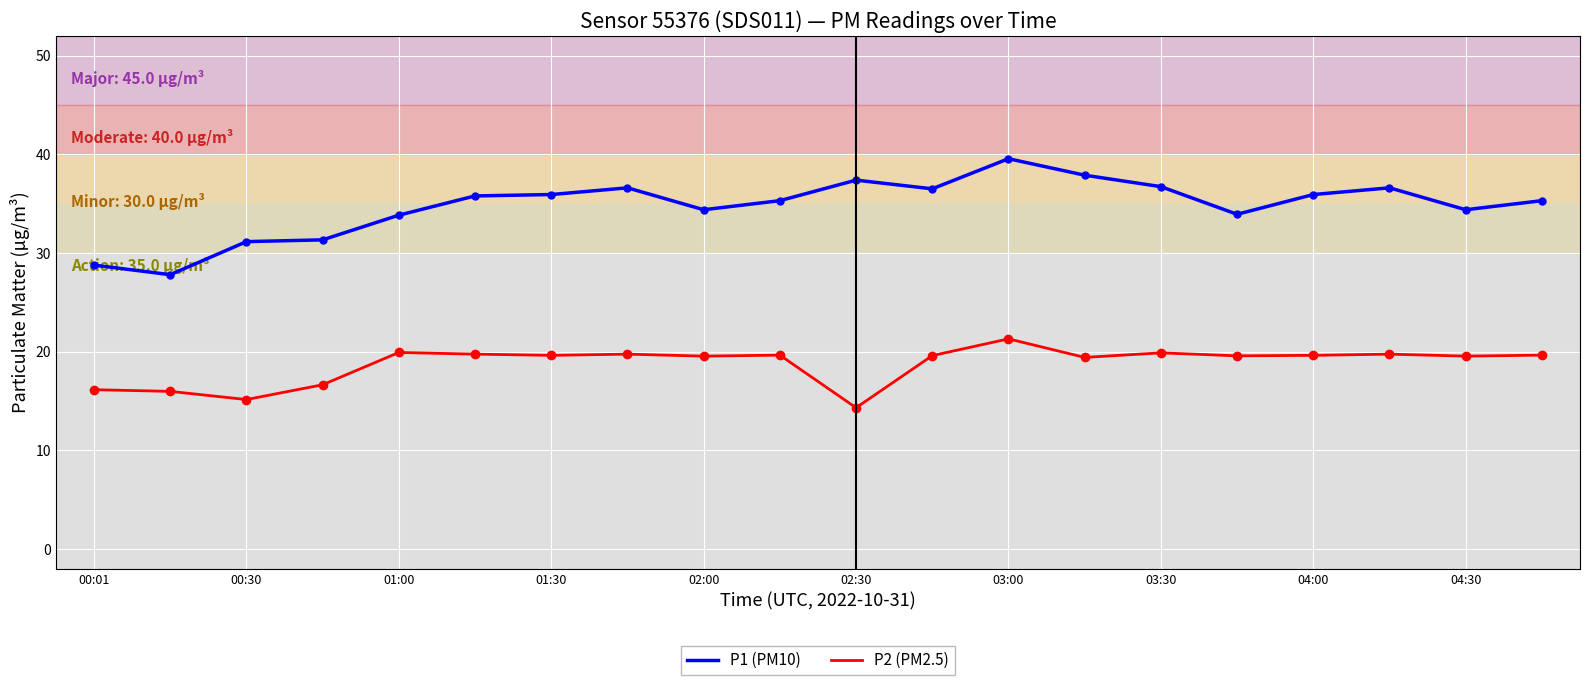

Rank the series by their average value, from lowest to highest.

P2 (PM2.5), P1 (PM10)